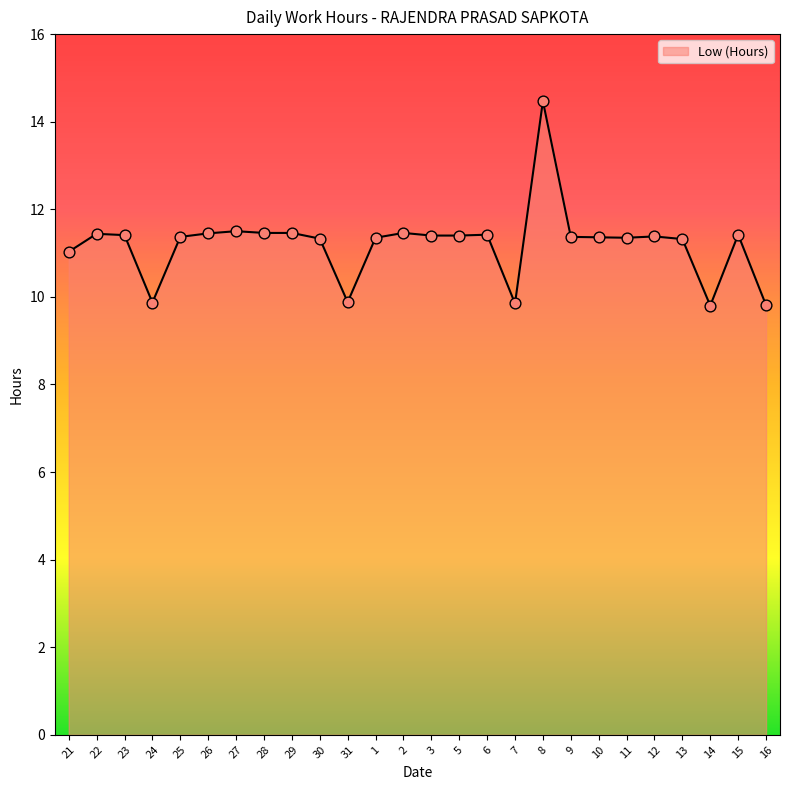

What is the change in value from 21 to 27?

+0.5